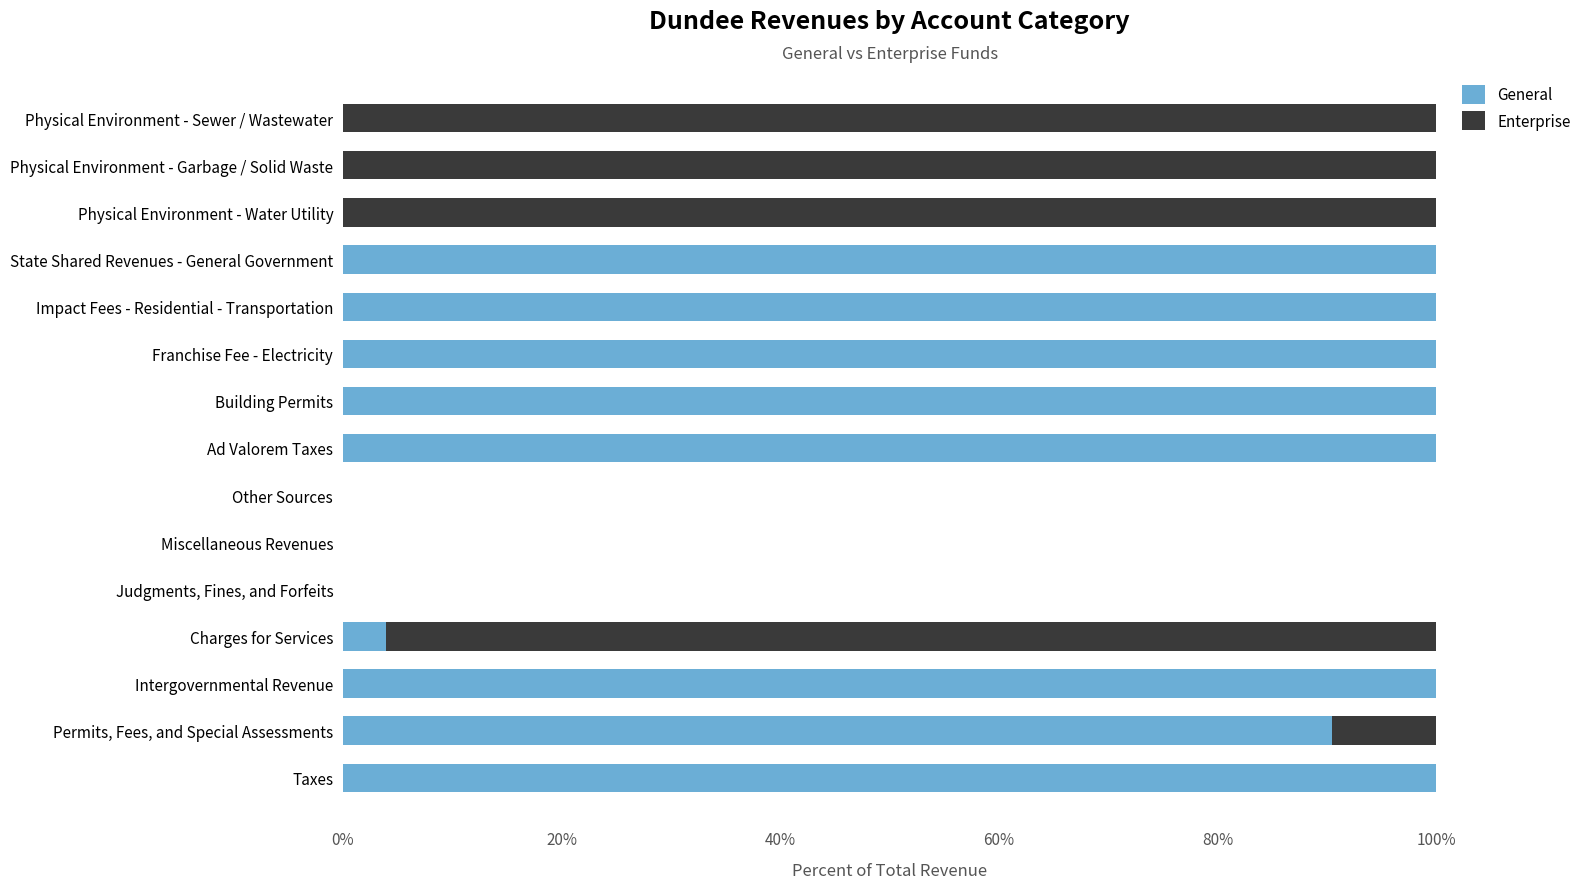

What is the difference between the maximum and minimum values in the General series?

1.0